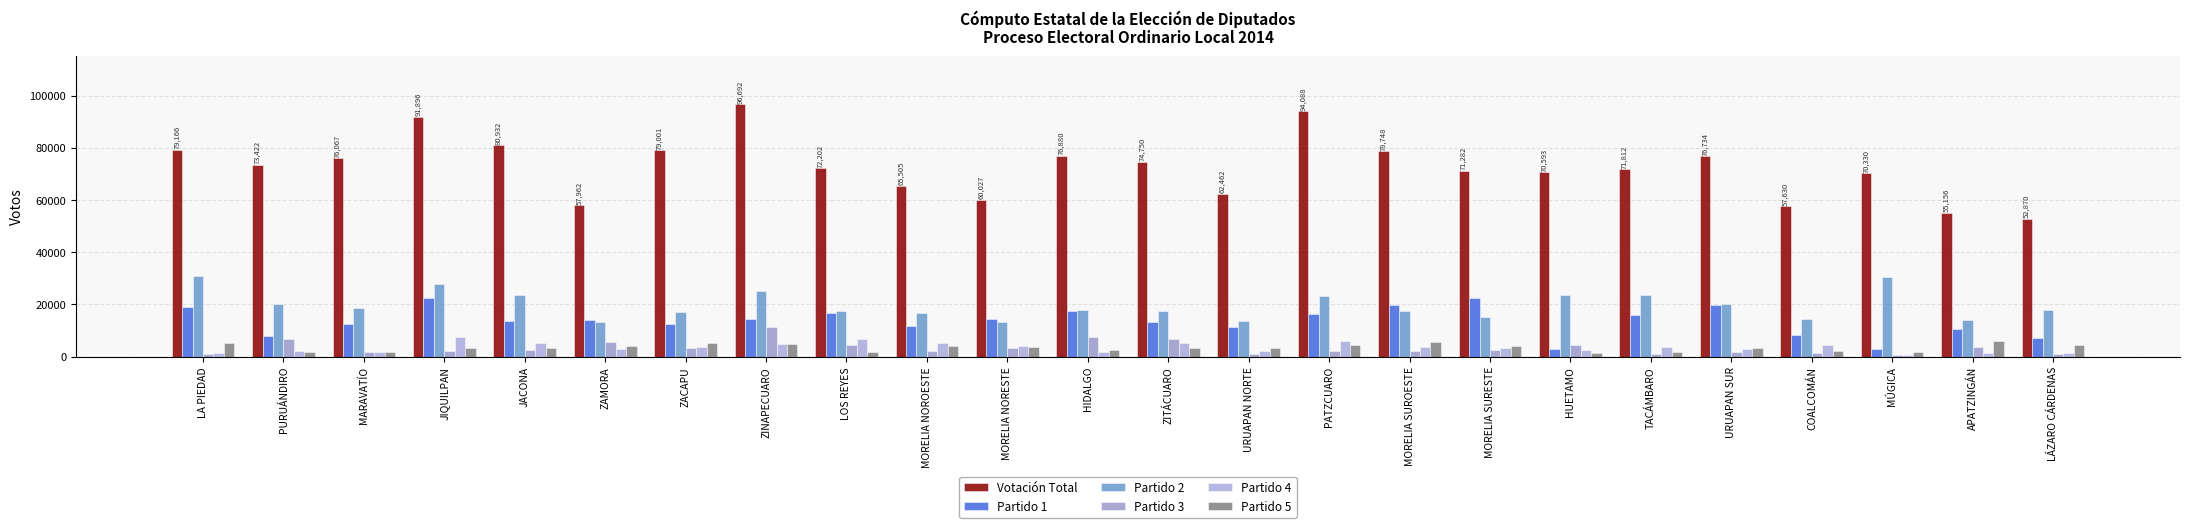

What is the label of the 13th bar from the right?

HIDALGO